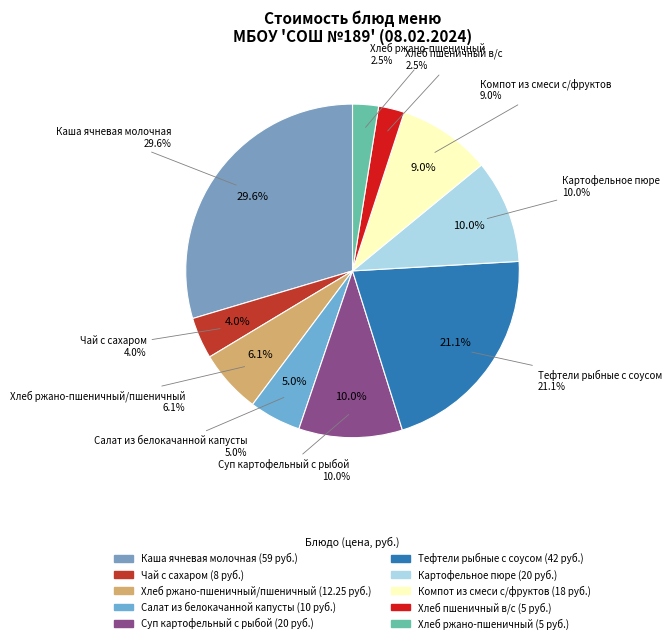

Which slice is the smallest?

Хлеб пшеничный в/с